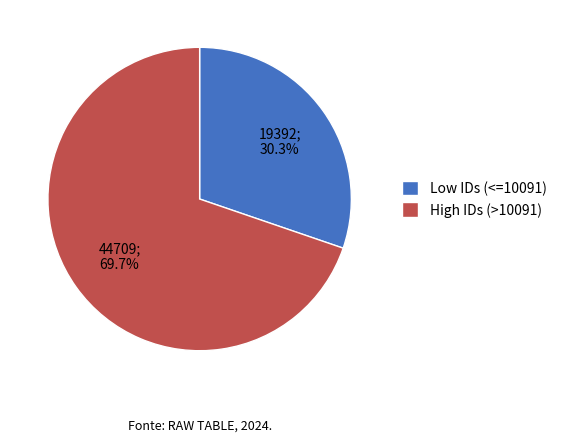

Combined, what portion of the pie is High IDs (>10091) and Low IDs (<=10091)?

100.0%